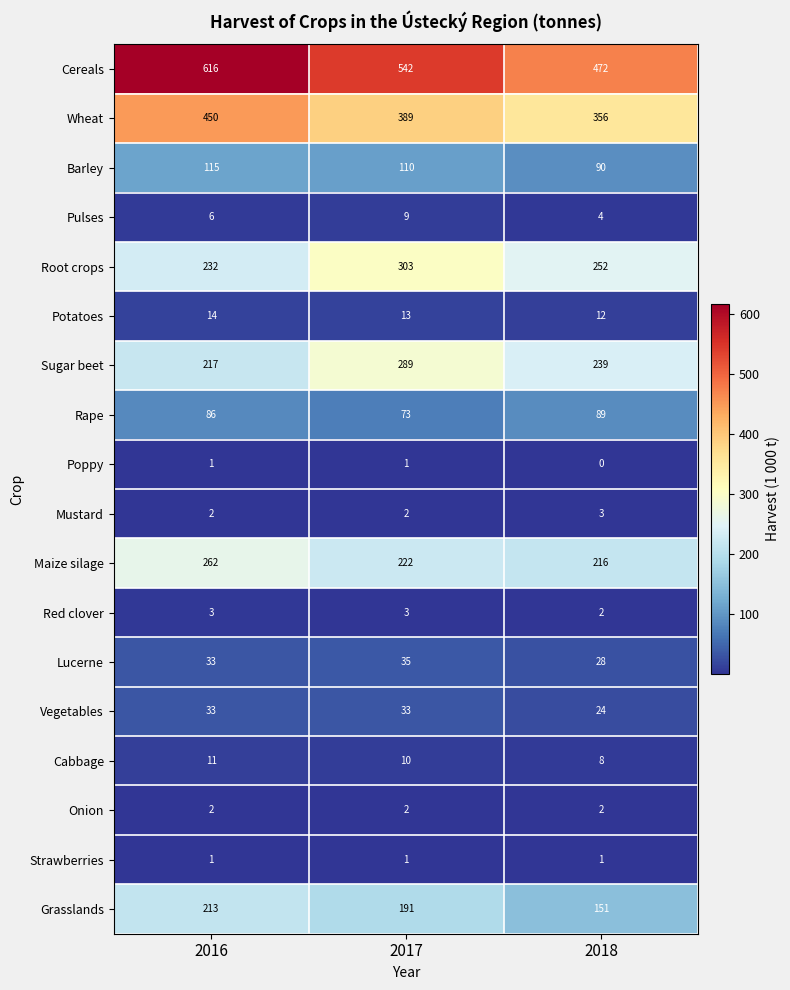

Which series has the widest spread of values?

Cereals